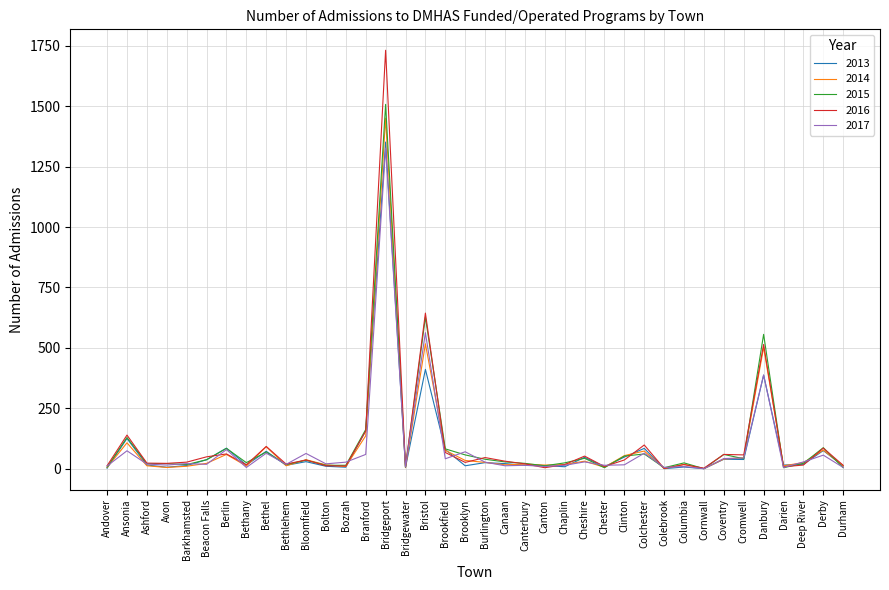

Which series has the largest range (max minus min)?

2016